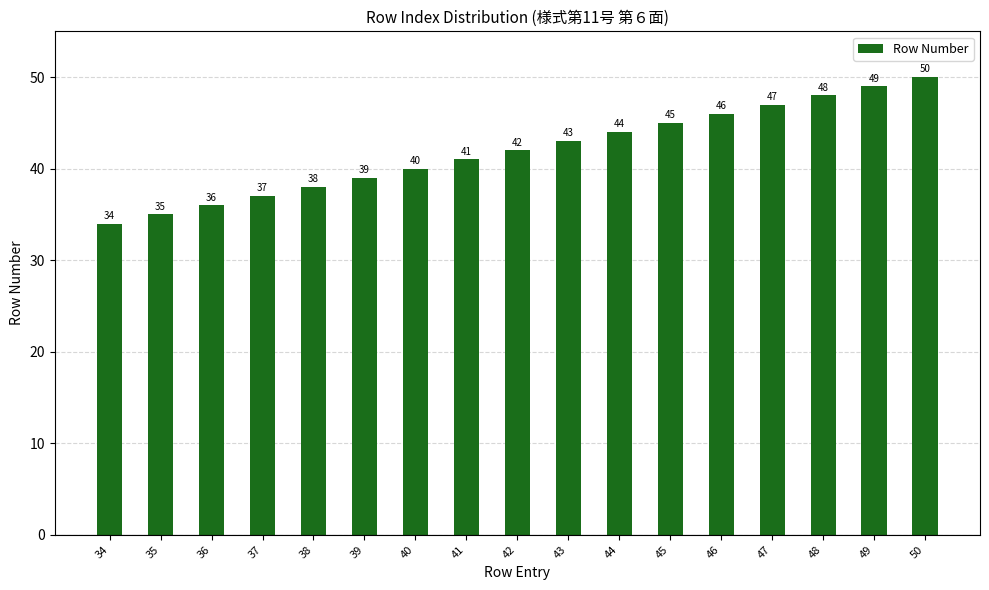

Rank the categories by value from highest to lowest.

50, 49, 48, 47, 46, 45, 44, 43, 42, 41, 40, 39, 38, 37, 36, 35, 34